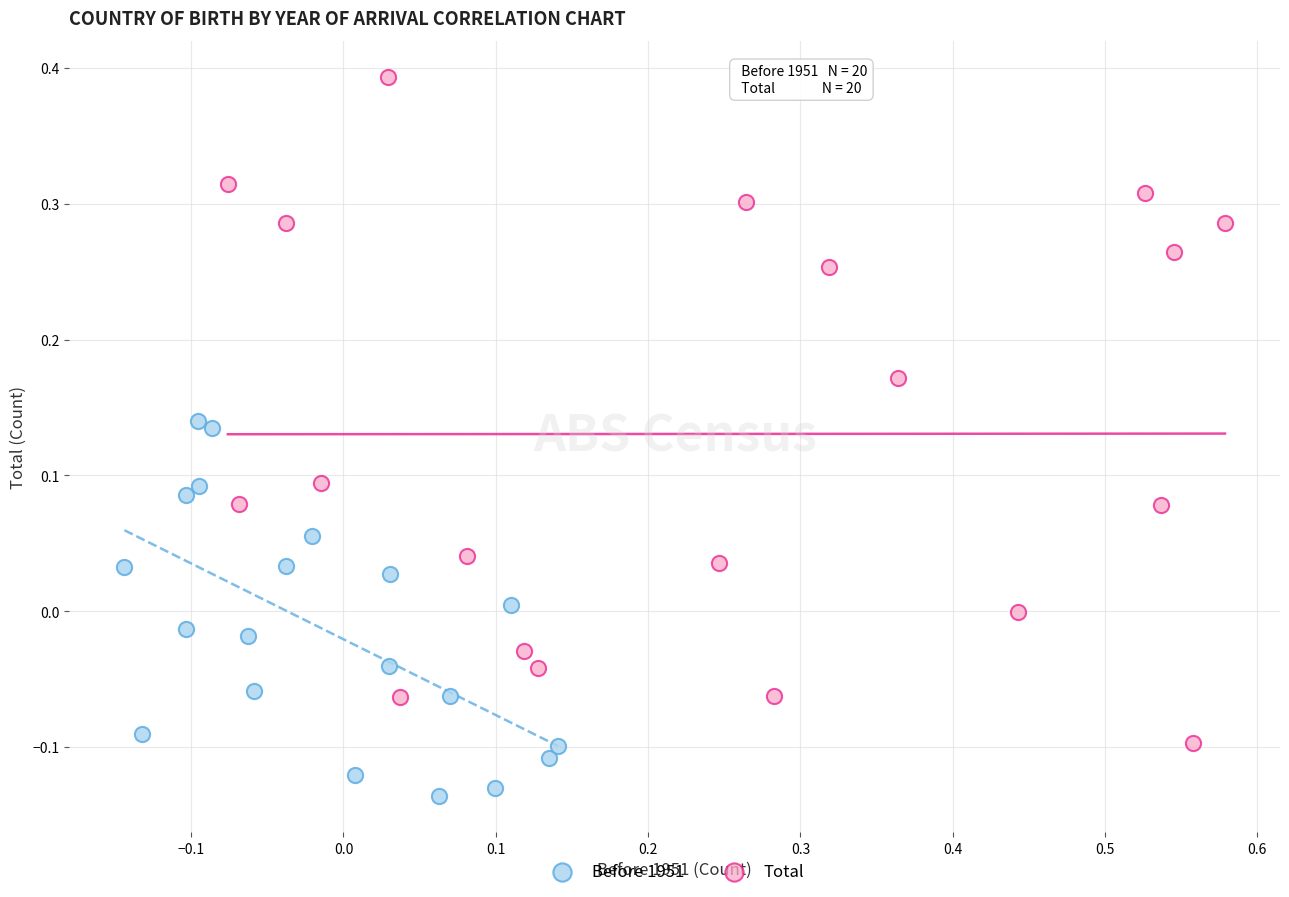

Which series has the largest Y range (max minus min)?

Total